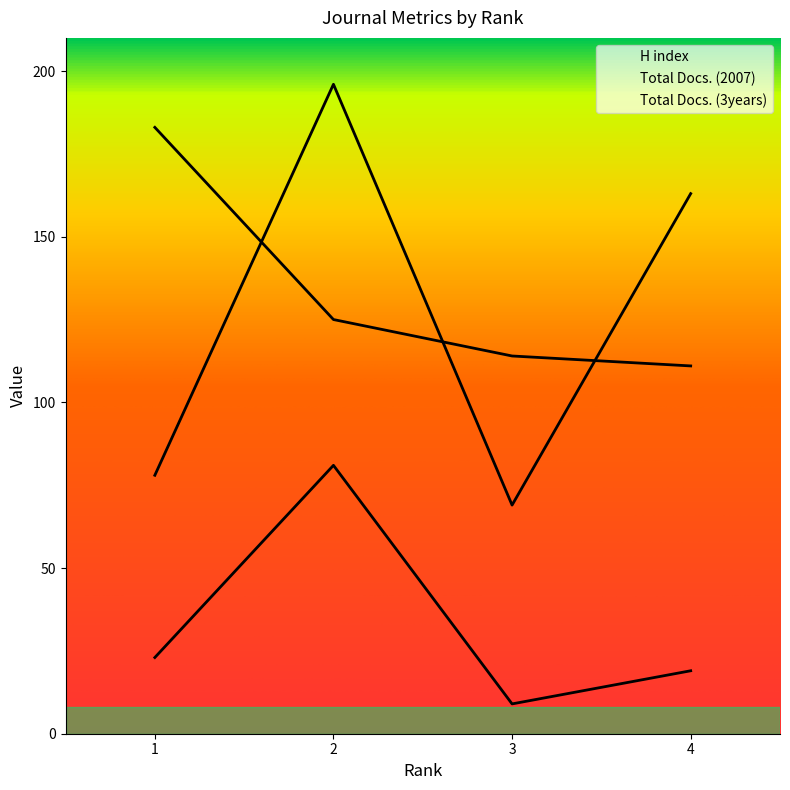

After their last crossing, which series has the higher values: Total Docs. (3years) or H index?

Total Docs. (3years)